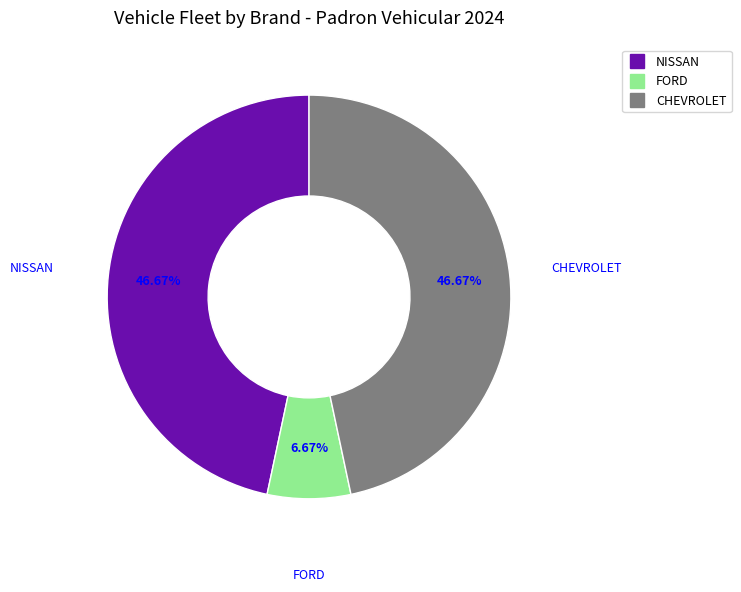

Does any single category account for the majority?

No